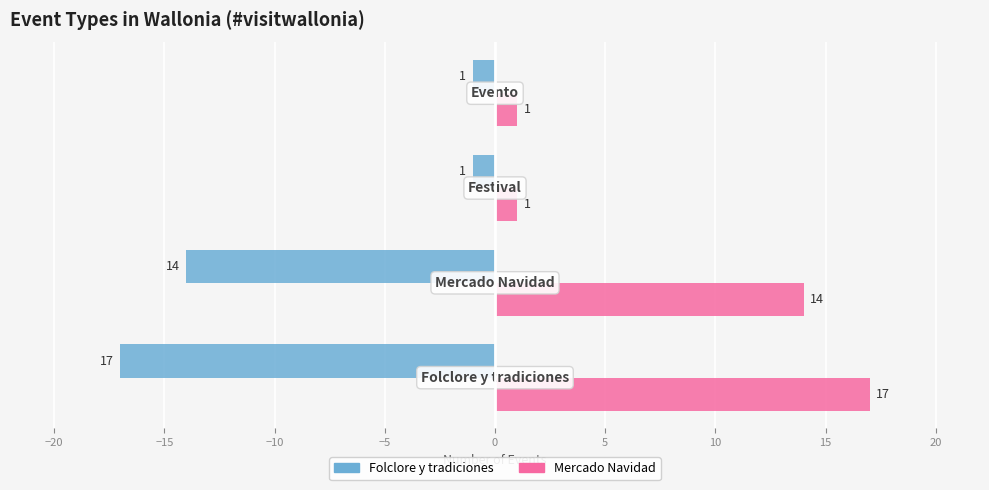

What is the greatest value displayed?

17